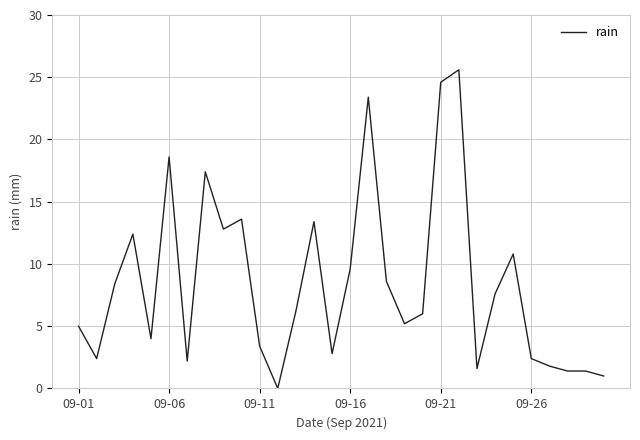

What is the difference between the maximum and minimum values?

25.6